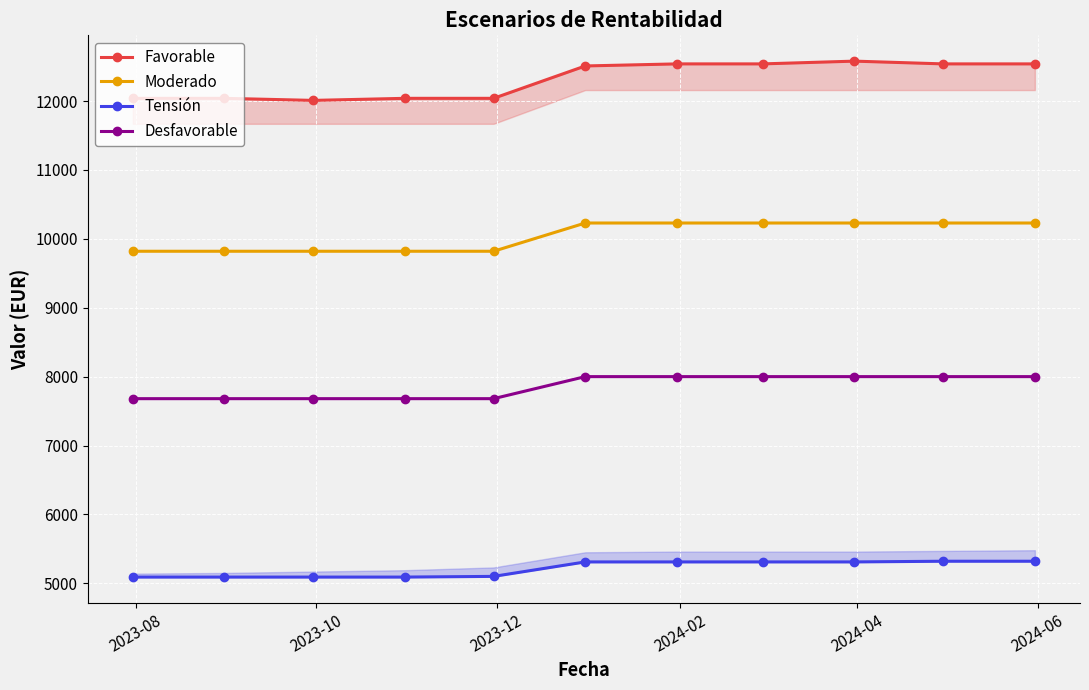

True or false: Desfavorable has more than 0 points higher than both neighbors.

False